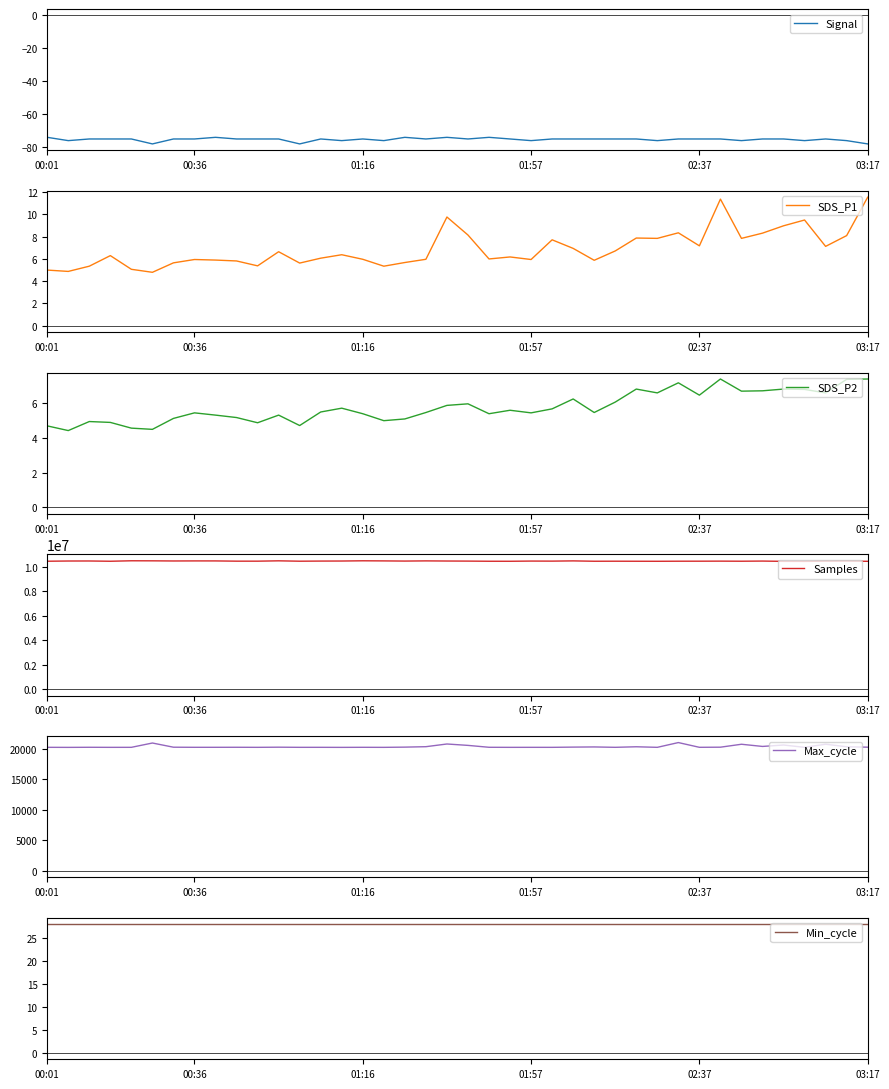

How many interior local peaks does the SDS_P2 series have?

11